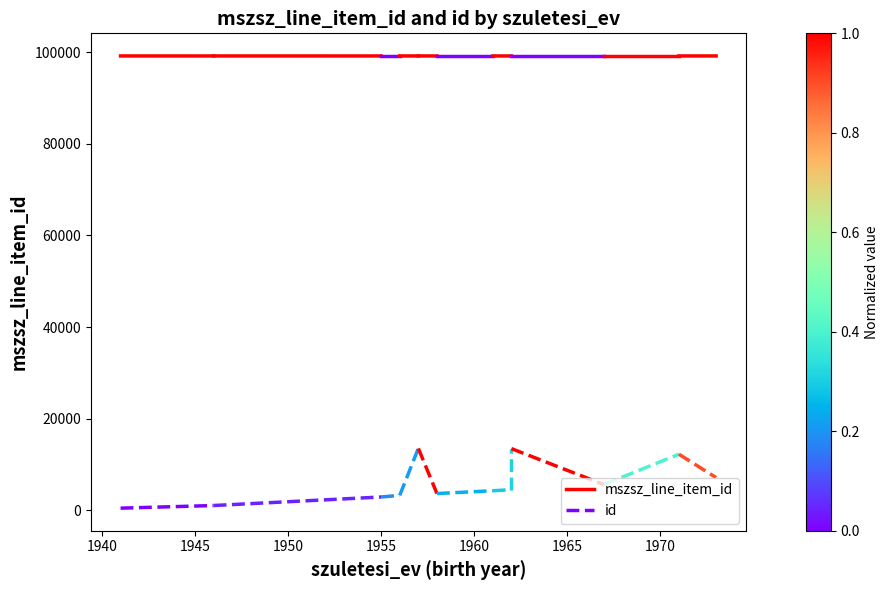

The value of id at 1935 is 110. True or false?

False